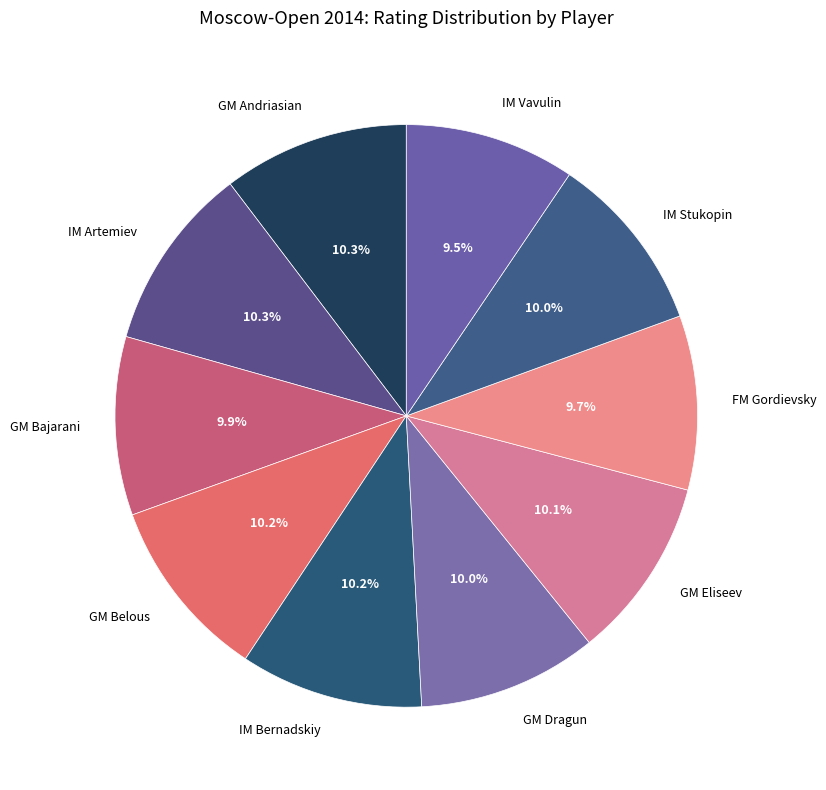

Which has a higher value, IM Stukopin or IM Vavulin?

IM Stukopin